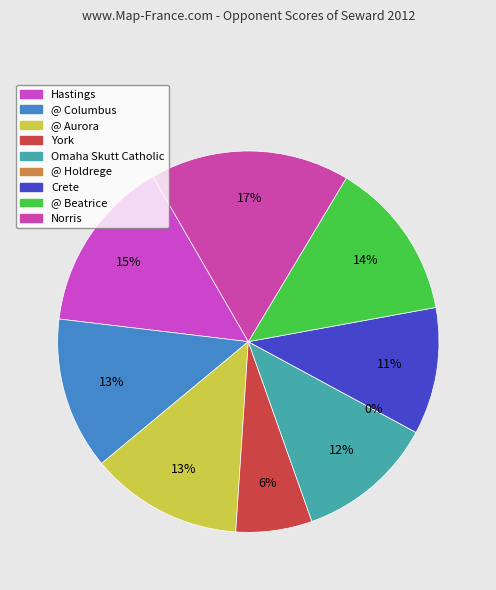

Does Hastings account for over 50% of the chart?

No